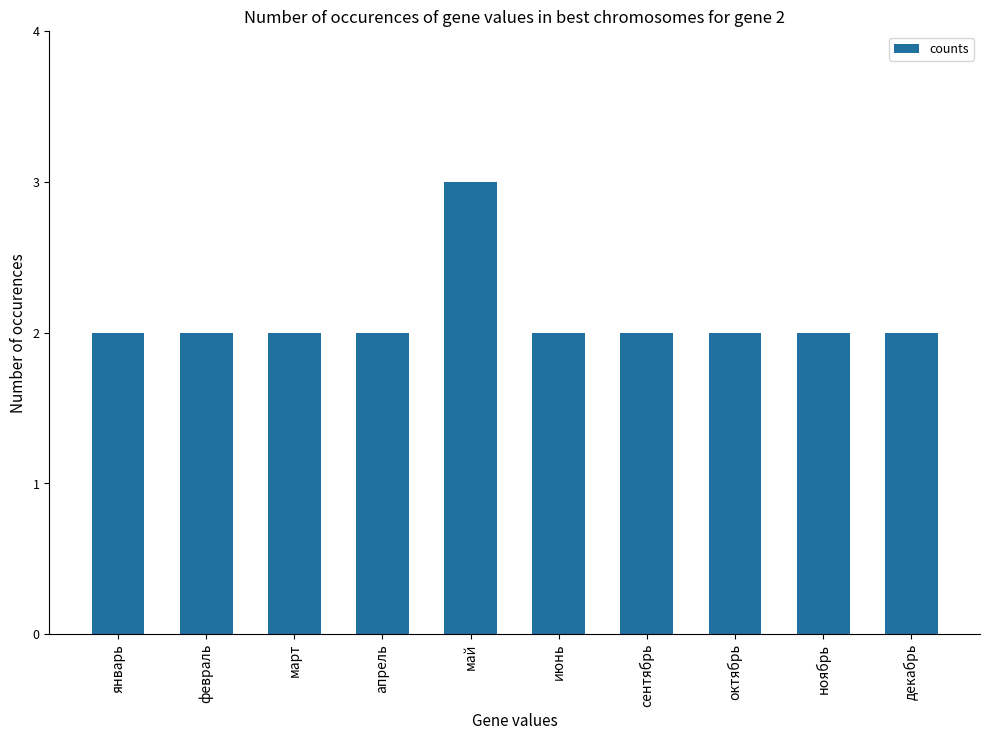

Reading left to right, transcribe all the data shown in this chart.

январь=2	февраль=2	март=2	апрель=2	май=3	июнь=2	сентябрь=2	октябрь=2	ноябрь=2	декабрь=2